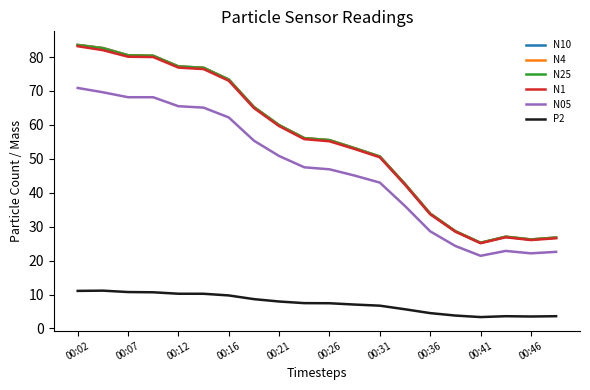

True or false: N05 and N10 intersect in this chart.

False